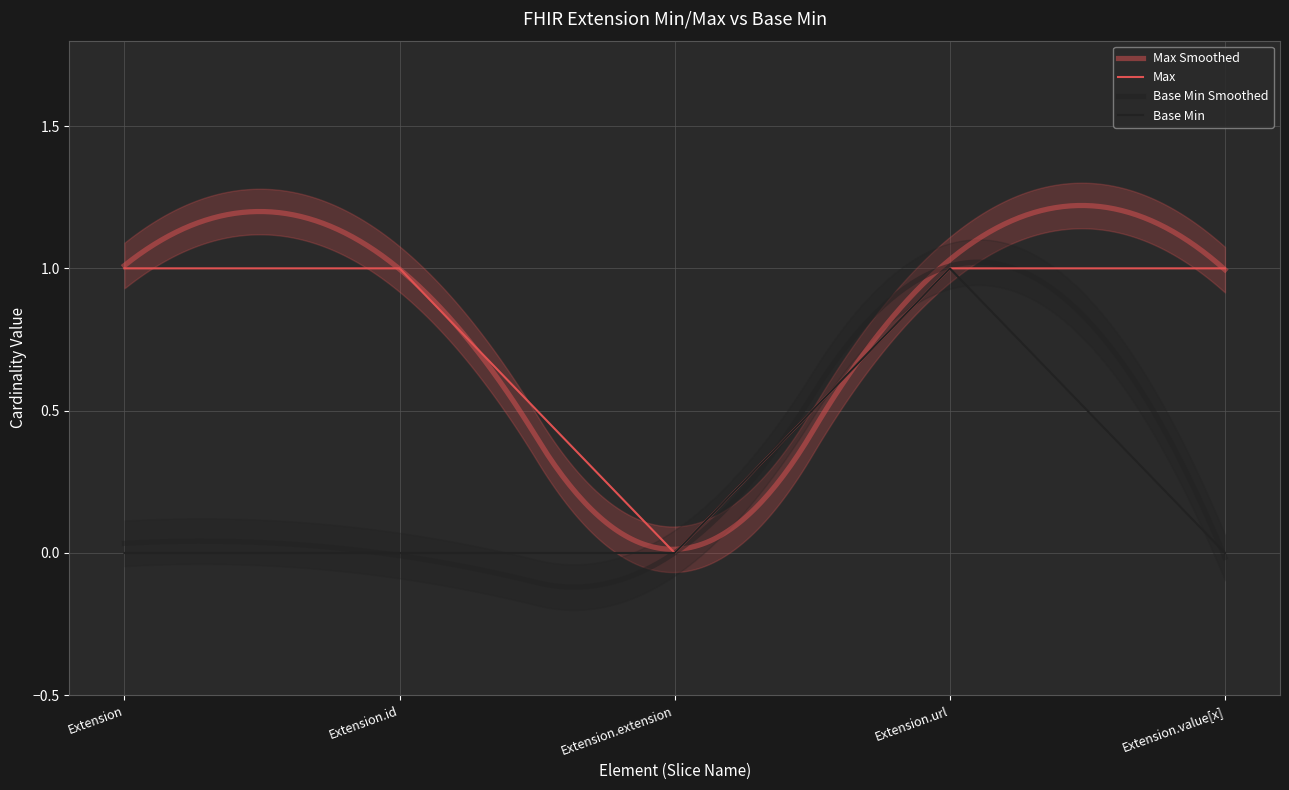

Is the value of Base Min at Extension.value[x] greater than the value of Max at Extension.extension?

No